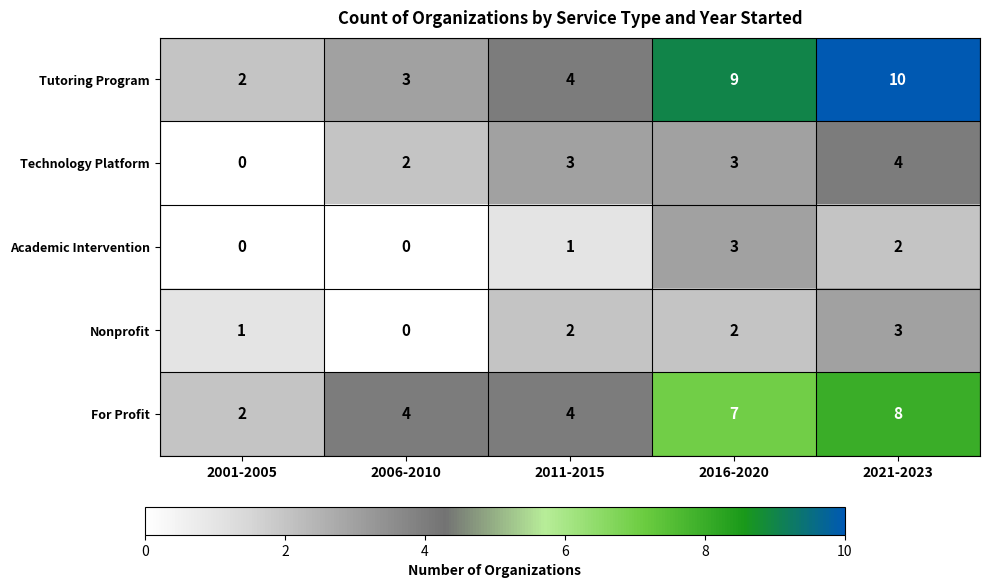

Reading left to right, extract all data points from this chart.

Tutoring Program: 2001-2005=2	2006-2010=3	2011-2015=4	2016-2020=9	2021-2023=10
Technology Platform: 2001-2005=0	2006-2010=2	2011-2015=3	2016-2020=3	2021-2023=4
Academic Intervention: 2001-2005=0	2006-2010=0	2011-2015=1	2016-2020=3	2021-2023=2
Nonprofit: 2001-2005=1	2006-2010=0	2011-2015=2	2016-2020=2	2021-2023=3
For Profit: 2001-2005=2	2006-2010=4	2011-2015=4	2016-2020=7	2021-2023=8